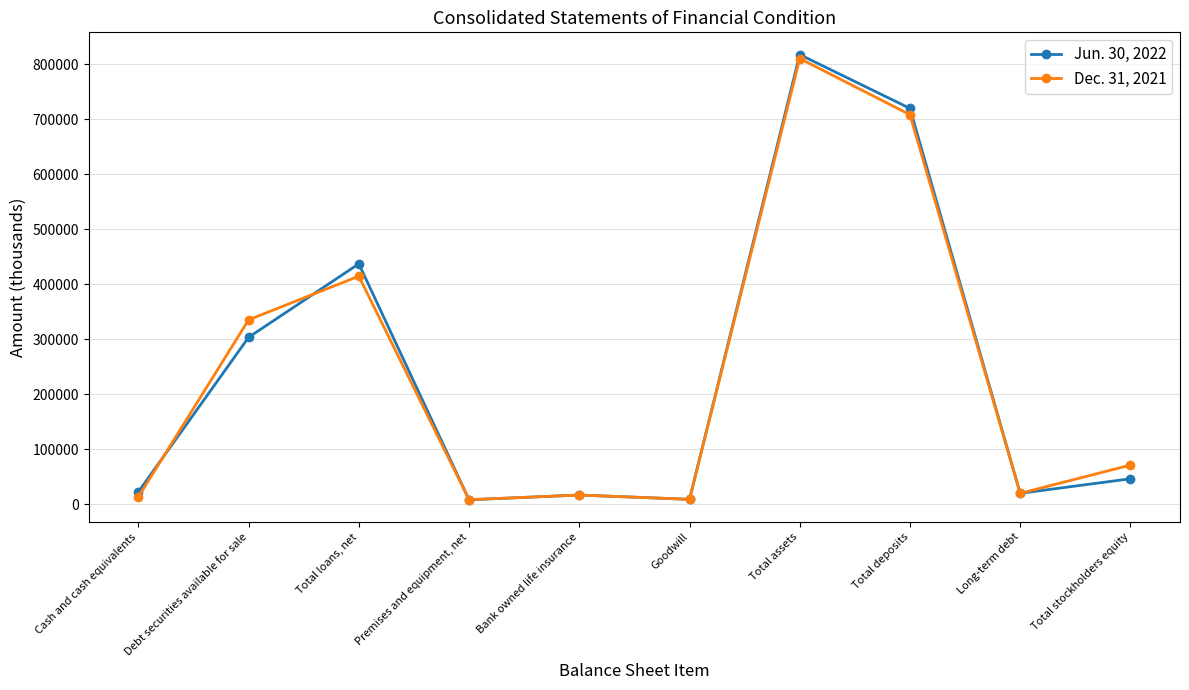

True or false: Jun. 30, 2022 has more than 1 interior local peaks.

True